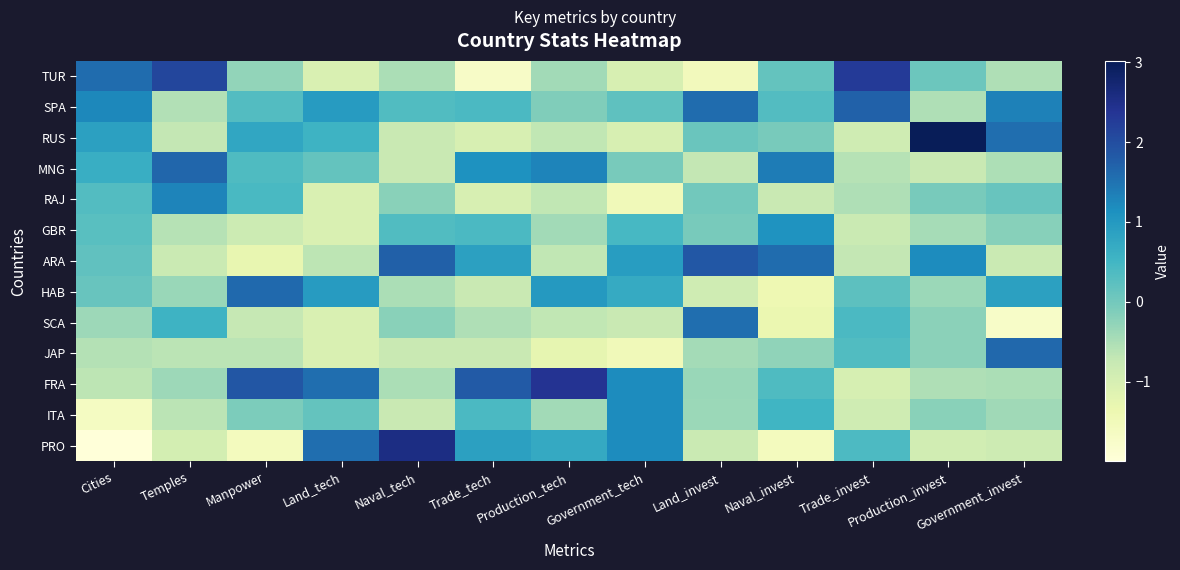

Rank the series at Naval_tech from highest to lowest value.

PRO, ARA, SPA, GBR, RAJ, SCA, TUR, HAB, FRA, RUS, MNG, JAP, ITA